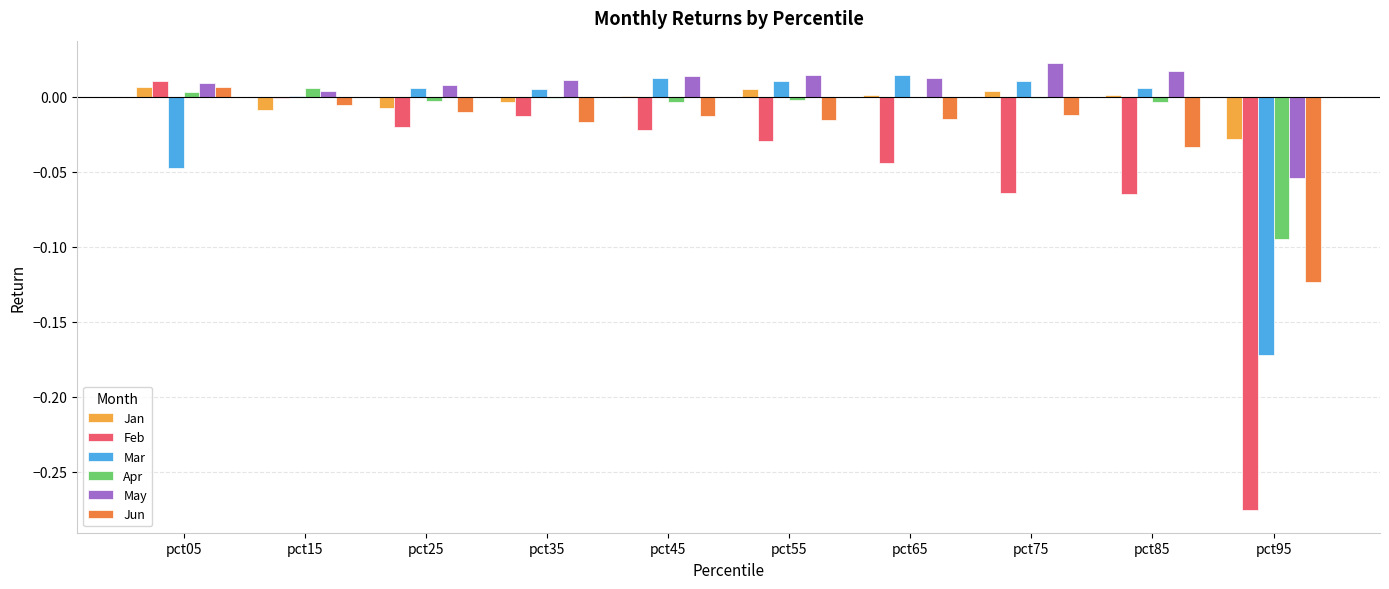

What is the sum of all Feb values?

-0.5